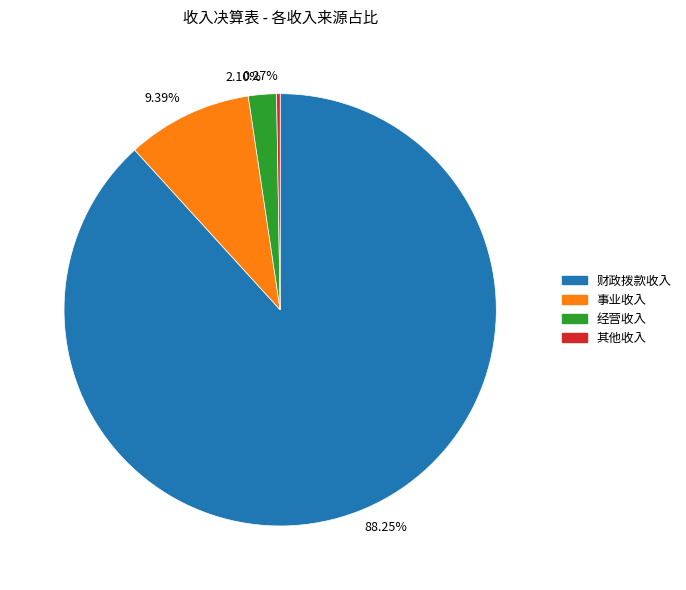

Combined, do 经营收入 and 财政拨款收入 account for over 50%?

Yes